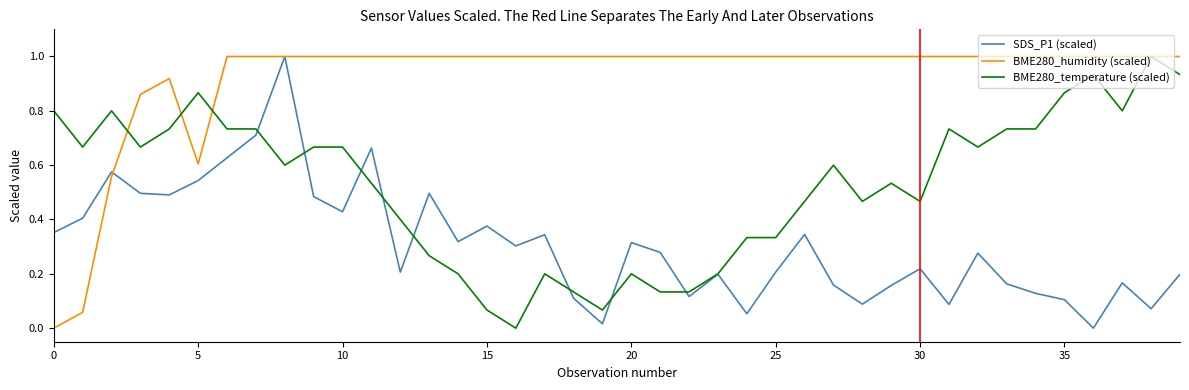

Which series has the largest total across all categories?

BME280_humidity (scaled)